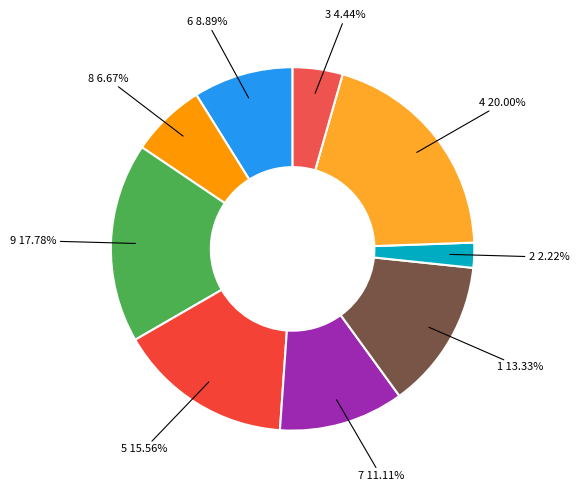

How many segments does this pie chart have?

9